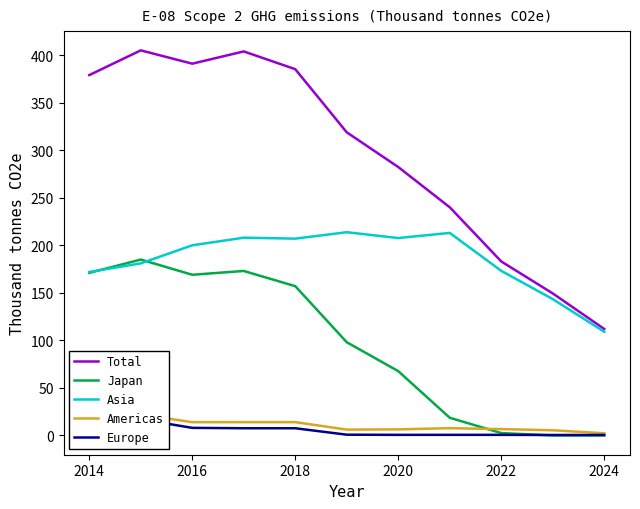

Is it true that Total equals 112.0 at 2024?

True